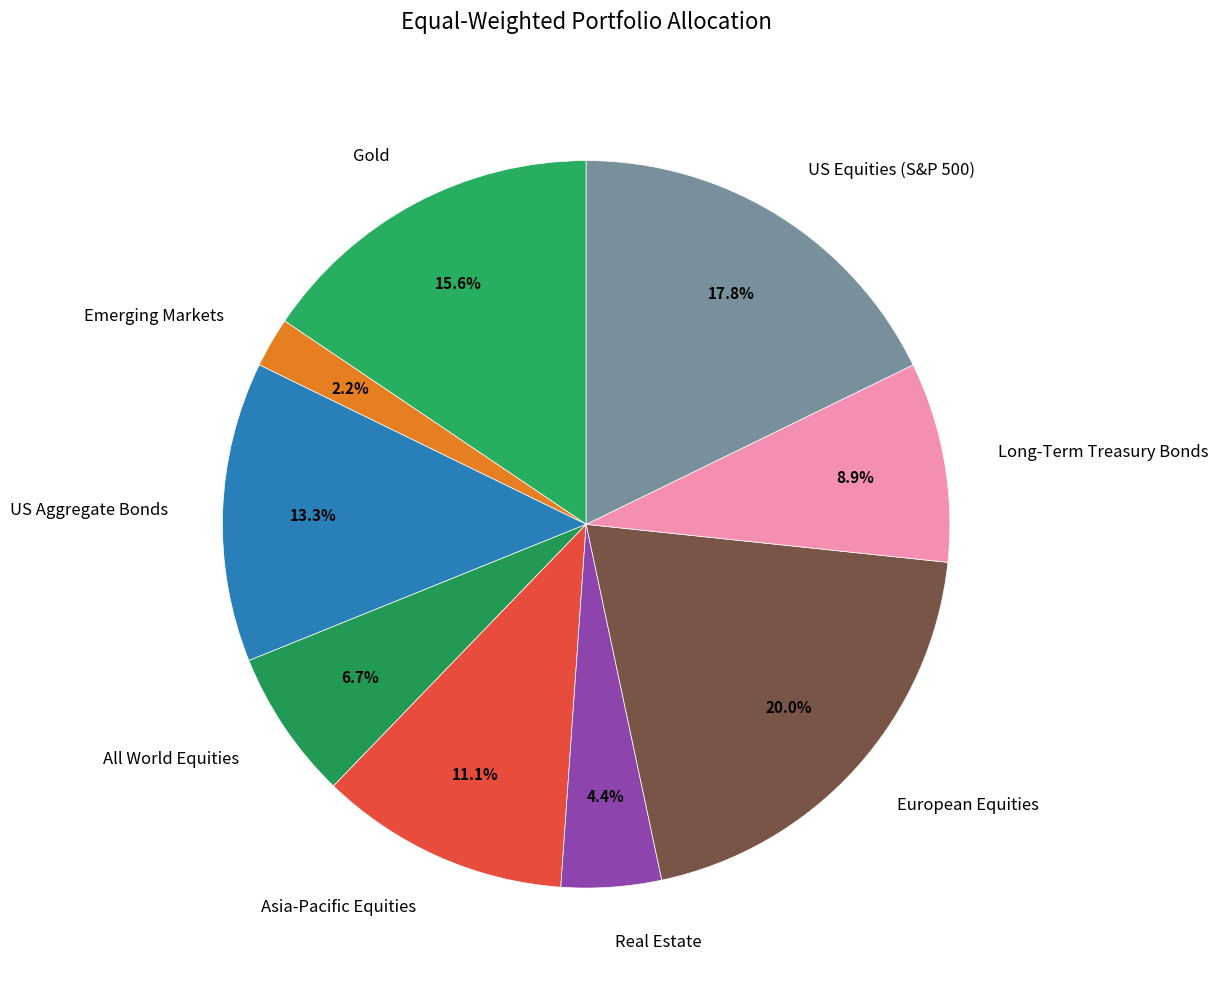

How many slices are in this pie chart?

9